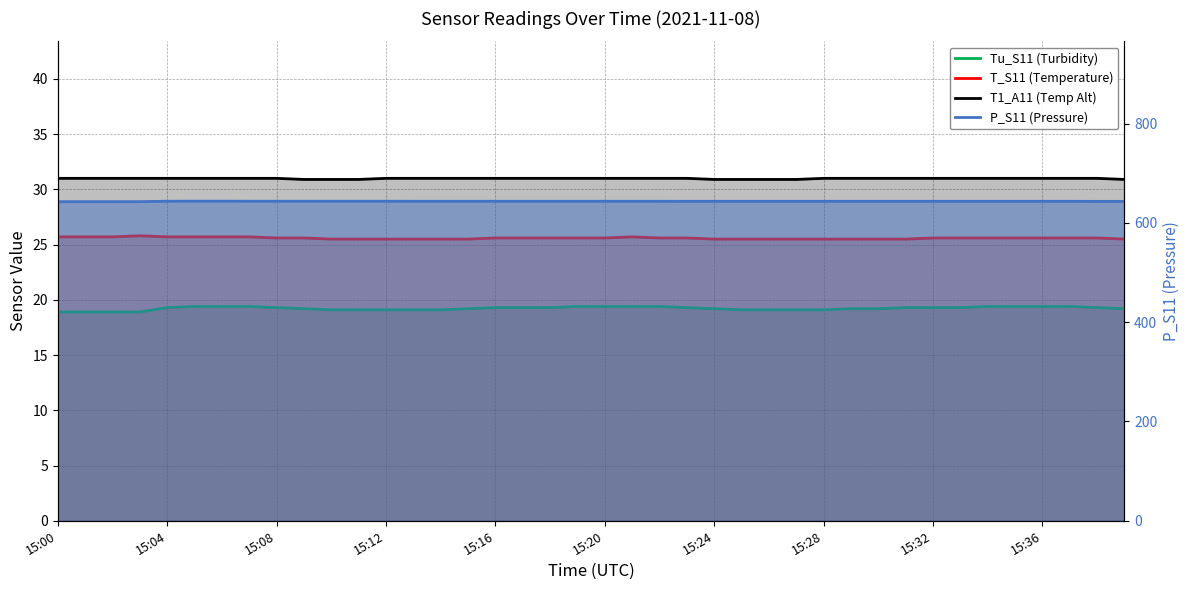

What are all the series names shown in the legend?

Tu_S11 (Turbidity), T_S11 (Temperature), T1_A11 (Temp Alt), P_S11 (Pressure)